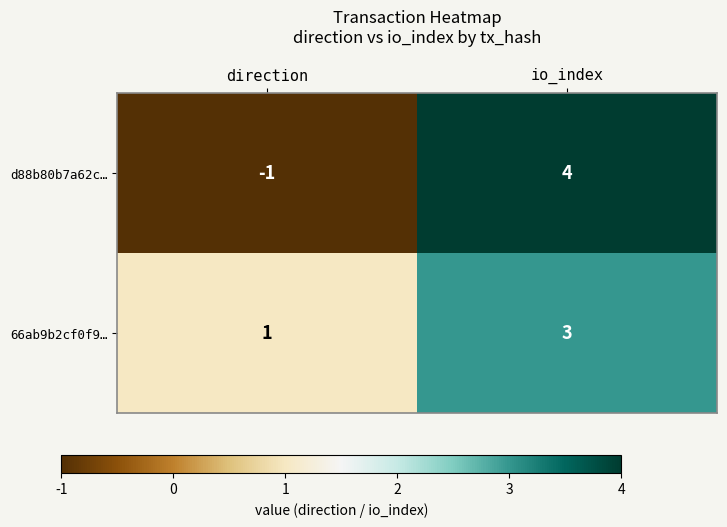

How many series are shown in this chart?

2